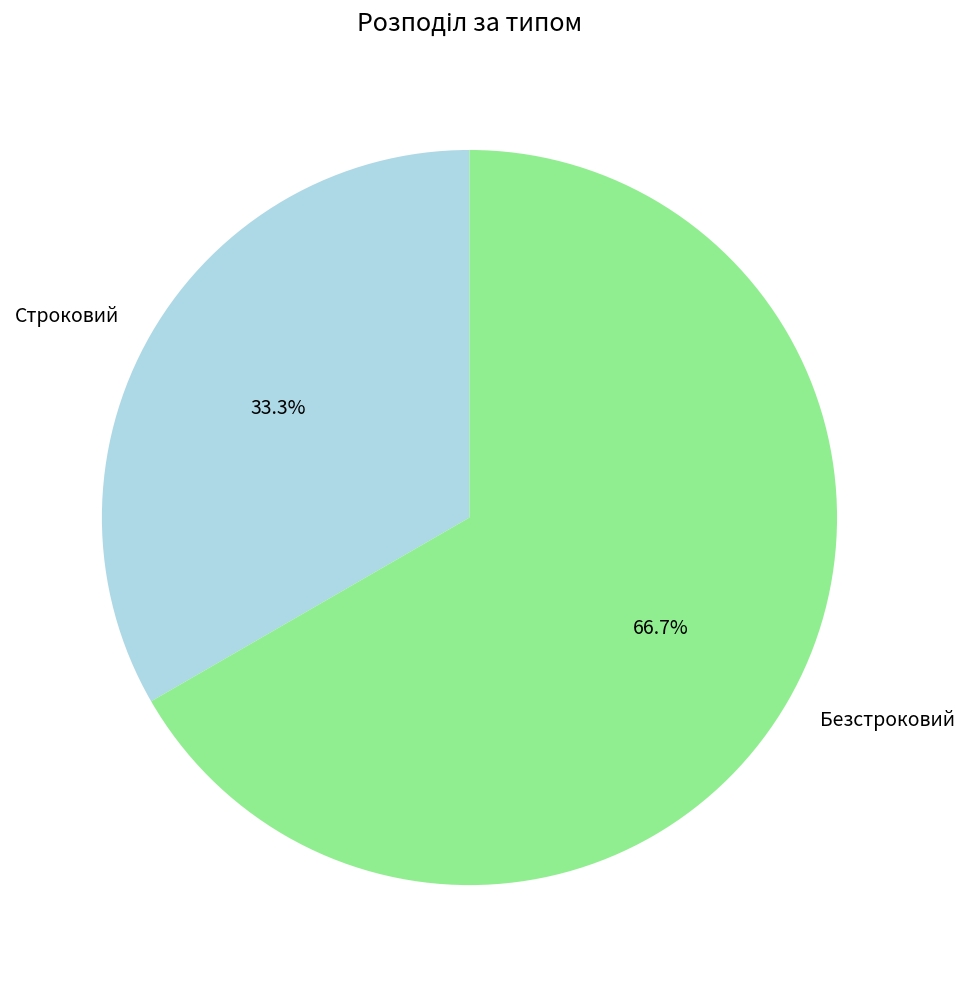

Which category accounts for the majority?

Безстроковий